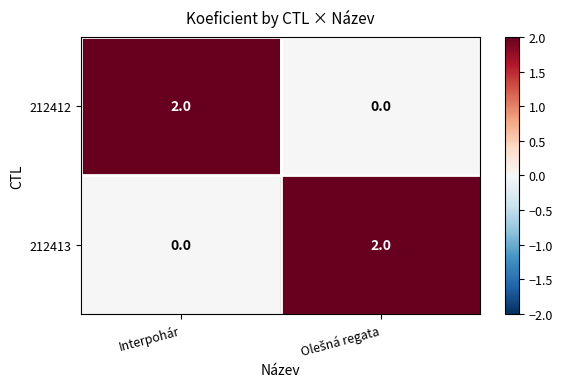

At which label is 212413 closest to 1?

Interpohár